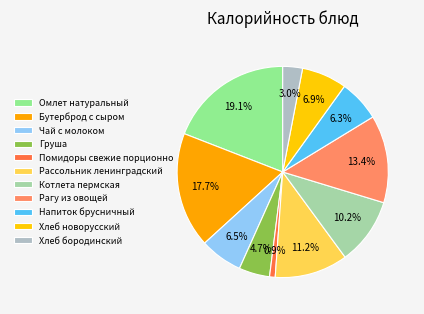

To the nearest percent, what is the combined percentage of Напиток брусничный and Хлеб новорусский?

13%